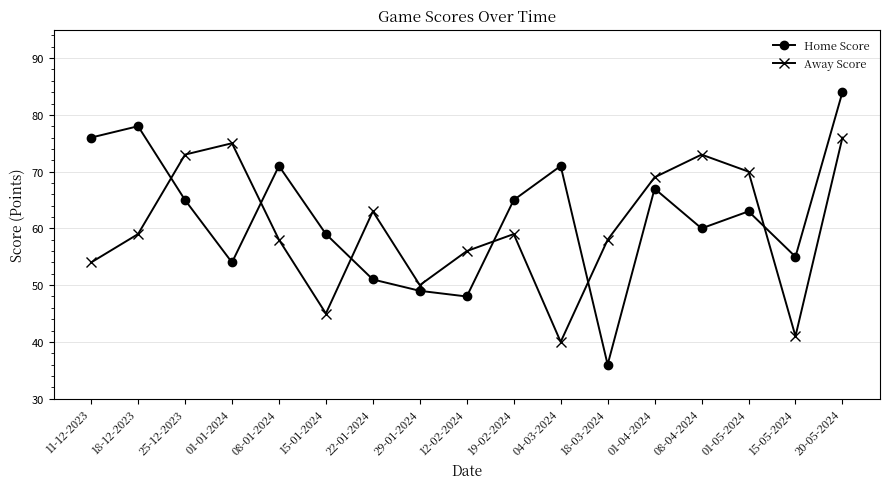

List the series in order of their overall mean, lowest first.

Away Score, Home Score